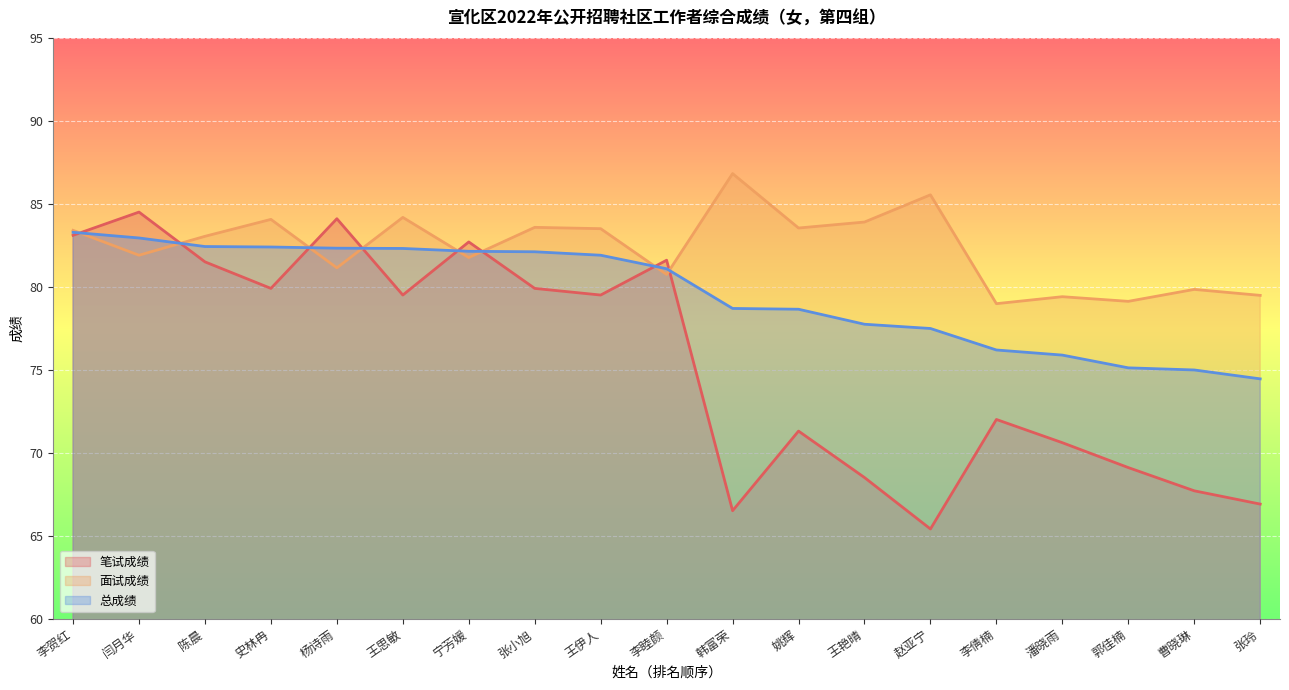

What is the label of the 8th point from the right?

姚辉